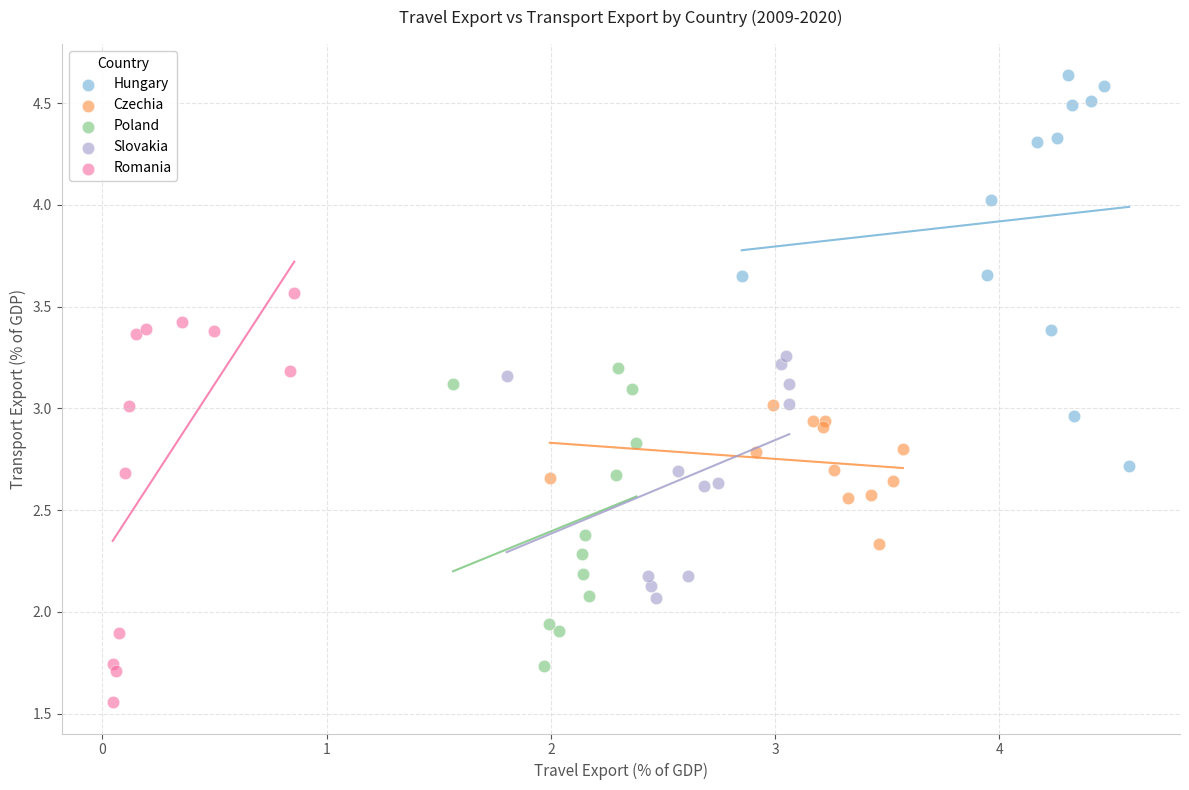

Which series reaches the minimum Y coordinate?

Romania